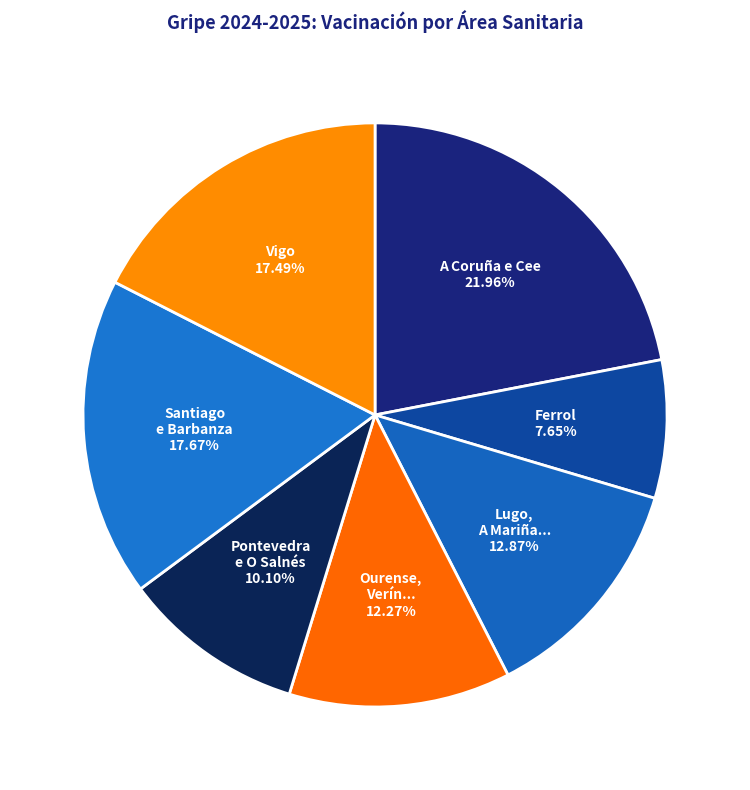

Between Ourense, Verín... and A Coruña e Cee, which is larger?

A Coruña e Cee